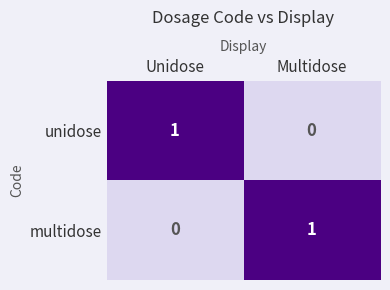

How many distinct data groups are displayed?

2